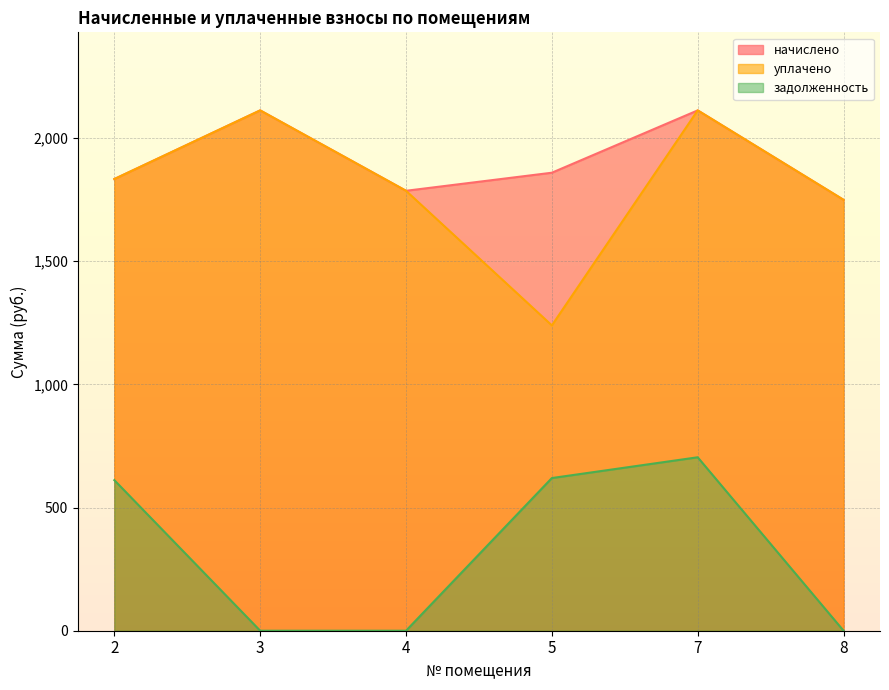

At how many categories does at least one series exceed 1956?

2